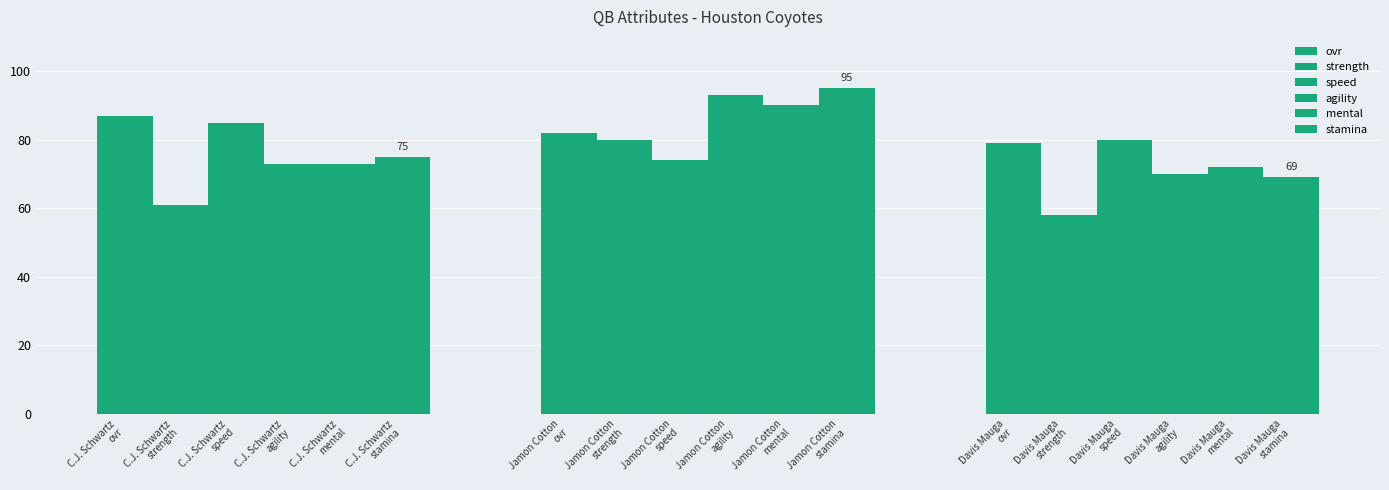

How many bars are there in each group?

6